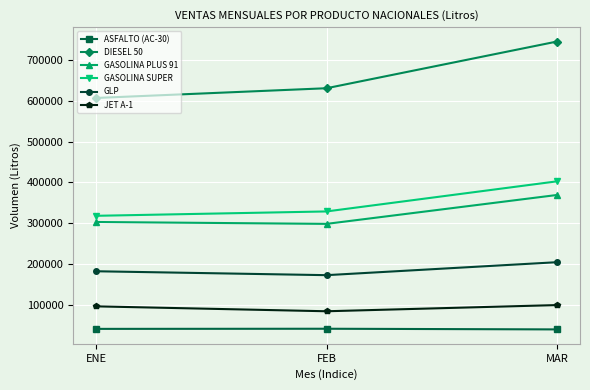

How many lines are shown in the chart?

6